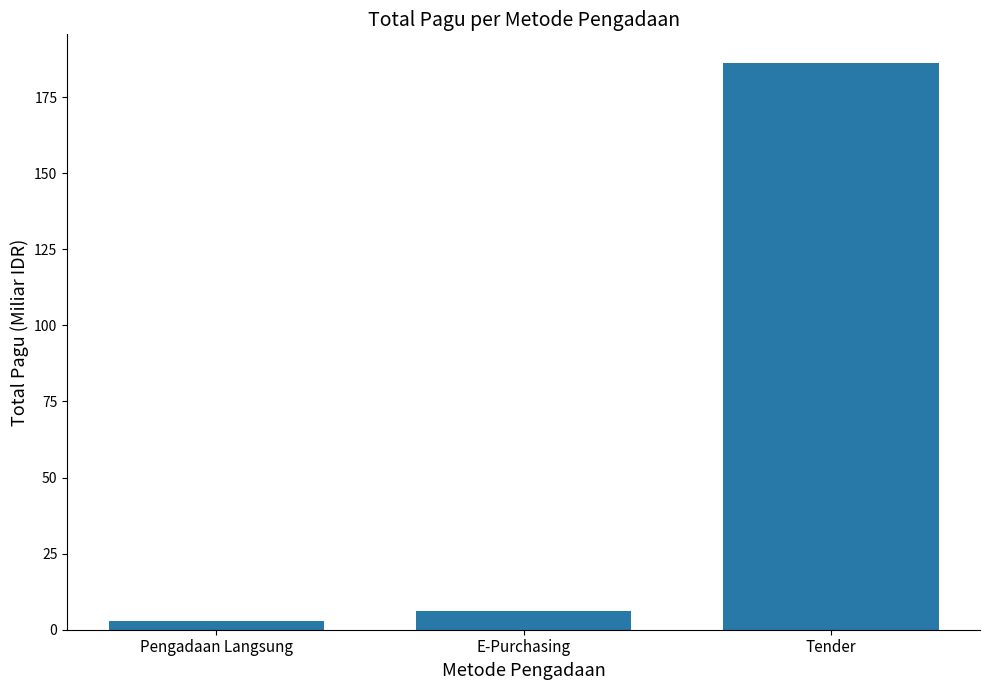

What is the value of the 1st bar from the left?

2.7